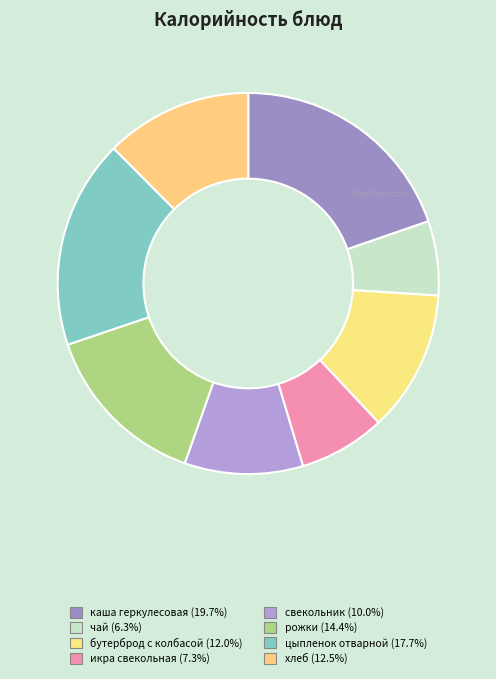

Count the number of slices in the pie.

8